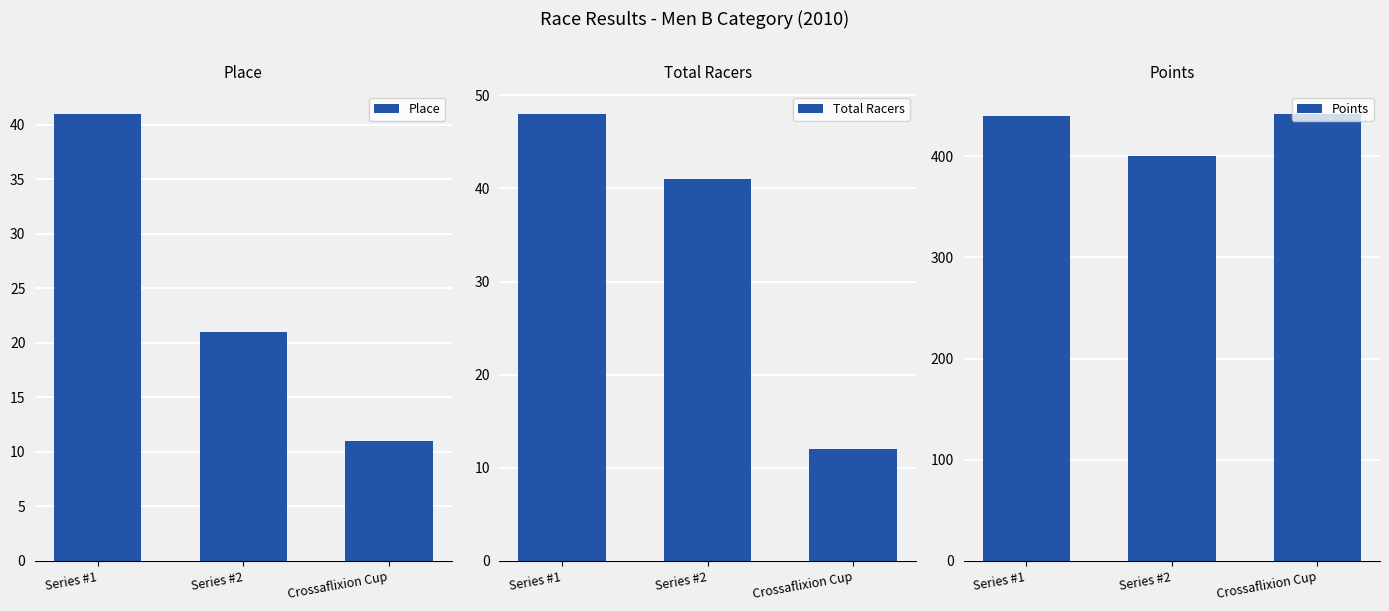

What is the sum of all Place values?

73